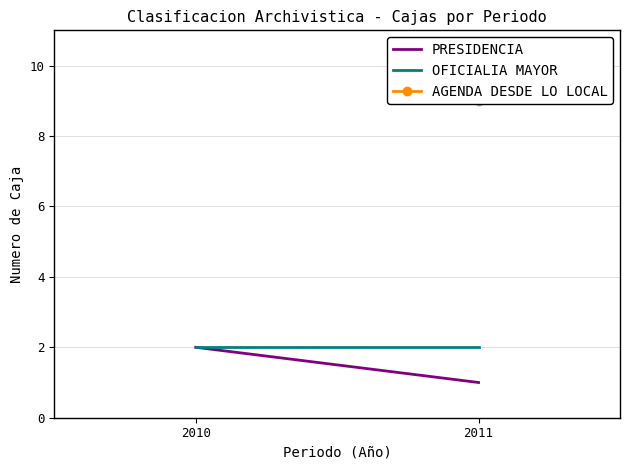

What is the difference between the maximum and minimum values in the PRESIDENCIA series?

1